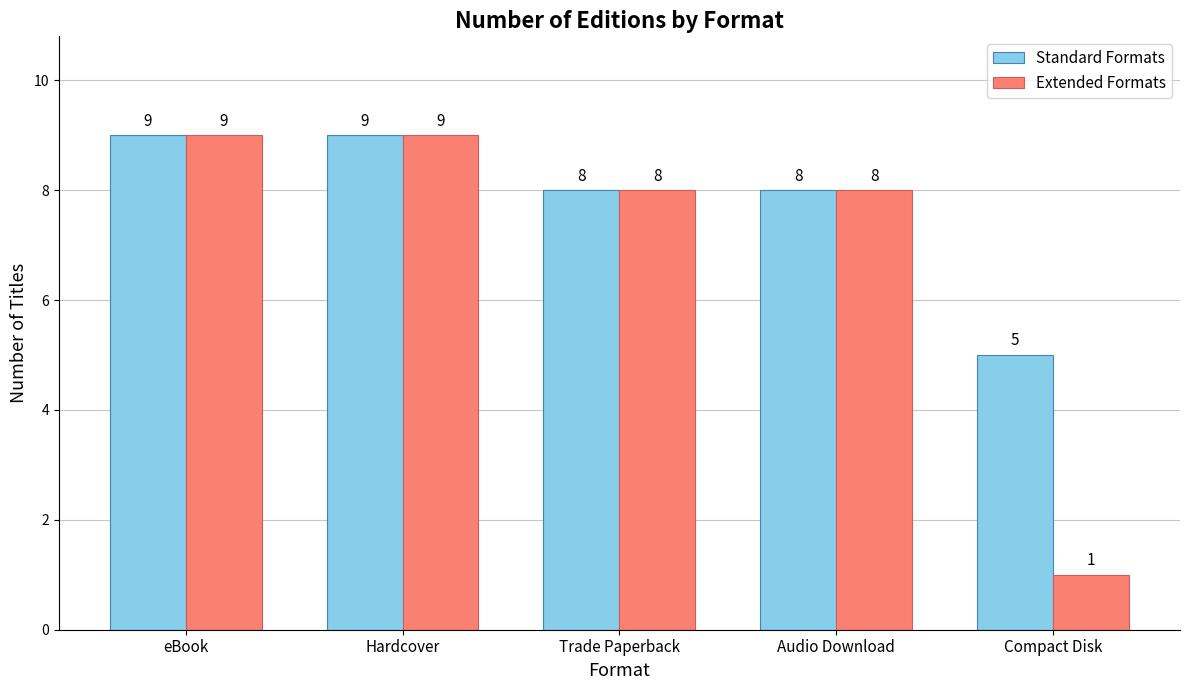

Which series has the largest total across all categories?

Standard Formats